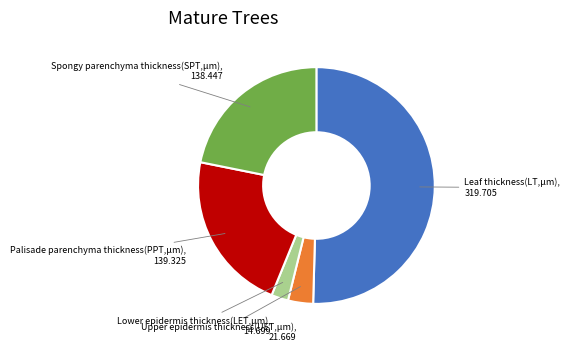

How many slices are in this pie chart?

5